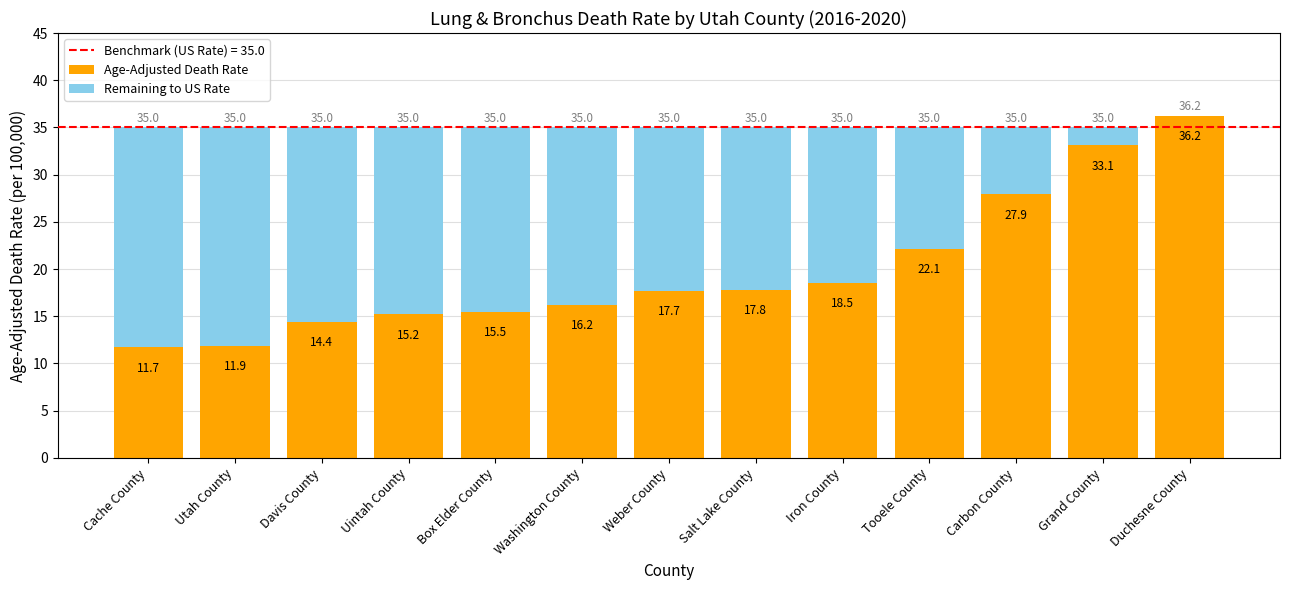

Reading right to left, transcribe the values for Age-Adjusted Death Rate.

Duchesne County=36.2	Grand County=33.1	Carbon County=27.9	Tooele County=22.1	Iron County=18.5	Salt Lake County=17.8	Weber County=17.7	Washington County=16.2	Box Elder County=15.5	Uintah County=15.2	Davis County=14.4	Utah County=11.9	Cache County=11.7